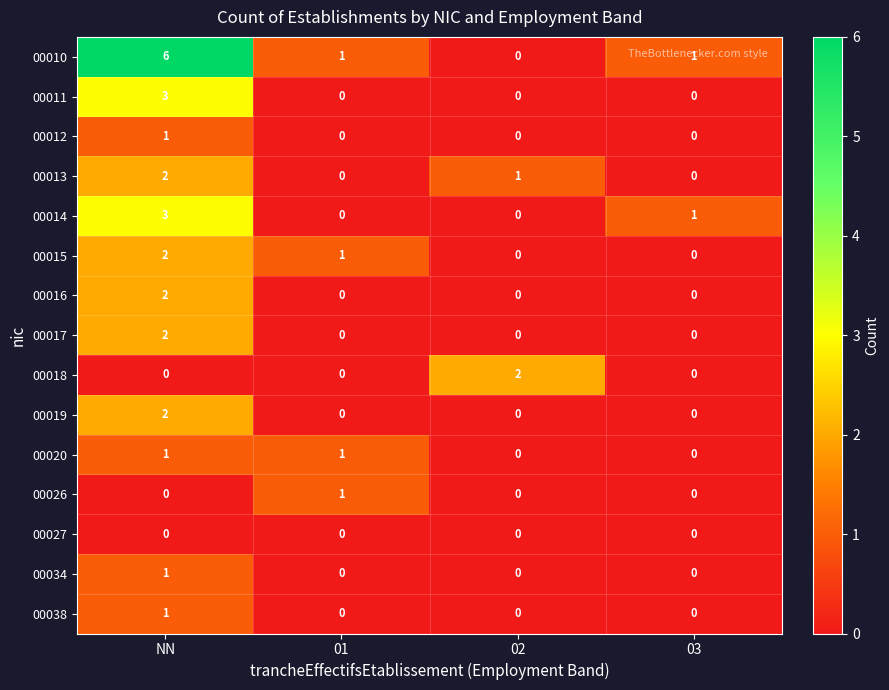

How many data points in 00014 are less than 1?

2